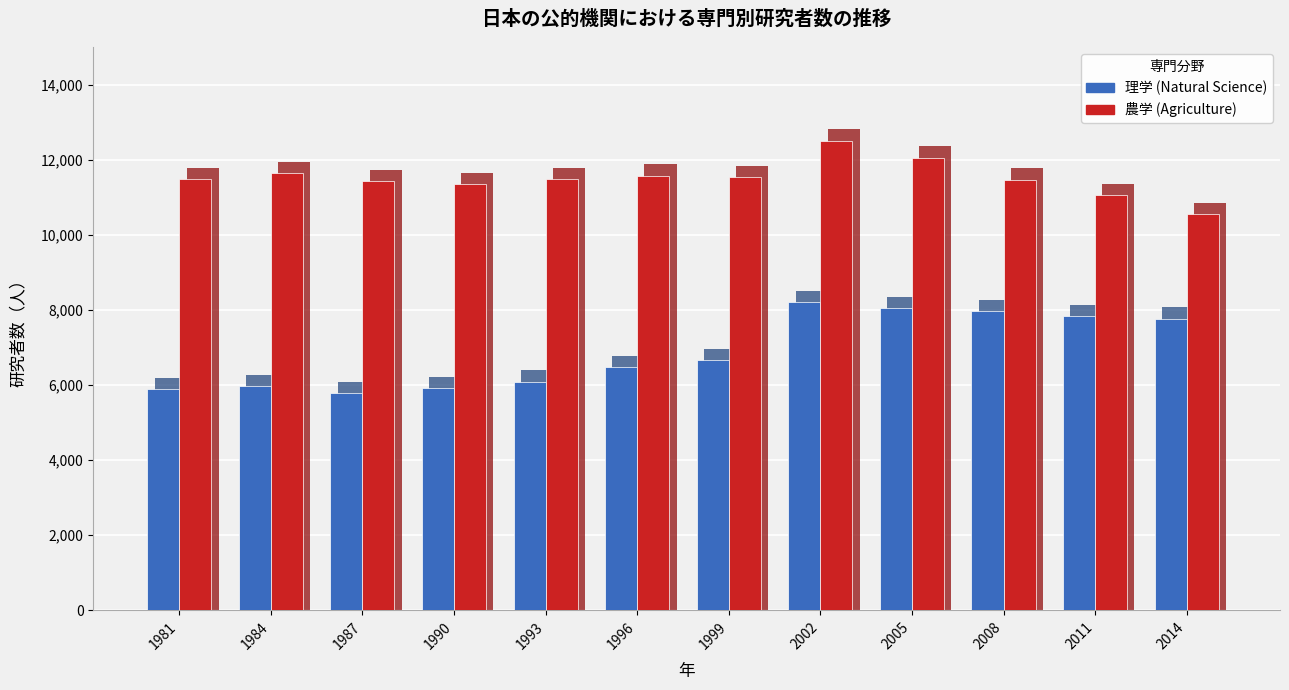

What is the maximum value for 理学 (Natural Science)?

8223